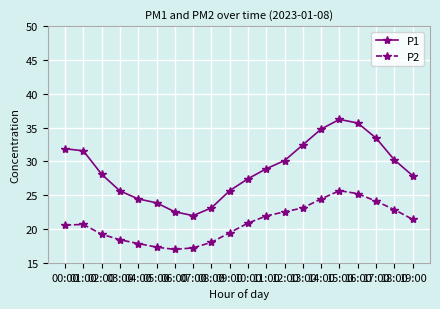

What is the label of the 17th point from the right?

03:00